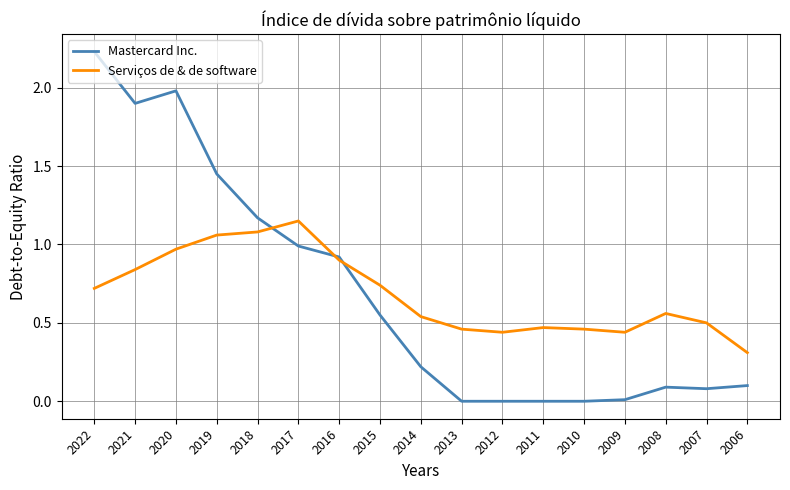

The value of Mastercard Inc. at 2009 is 0.0. True or false?

True